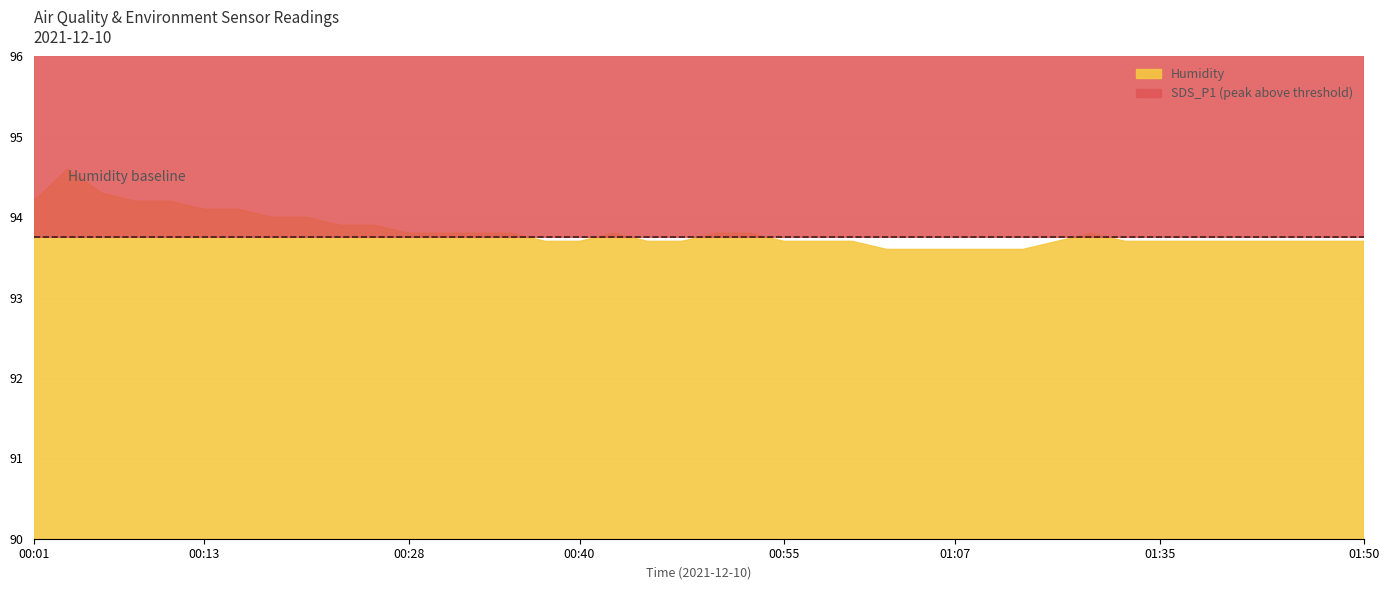

What is the sum of all SDS_P1 values?

118.4